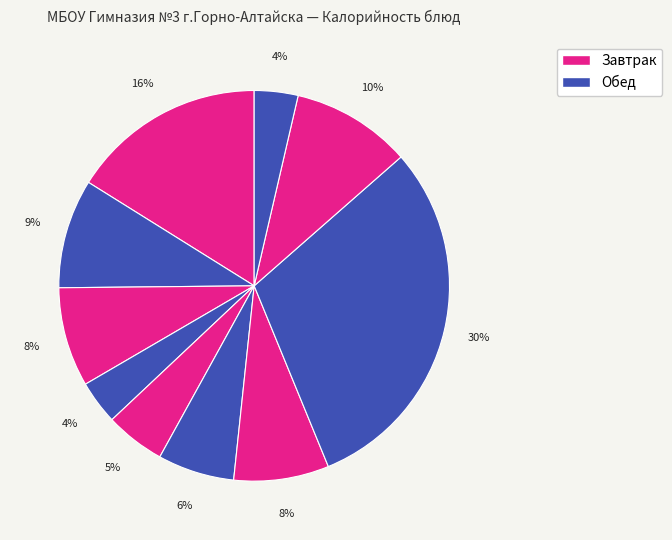

Count the number of slices in the pie.

10